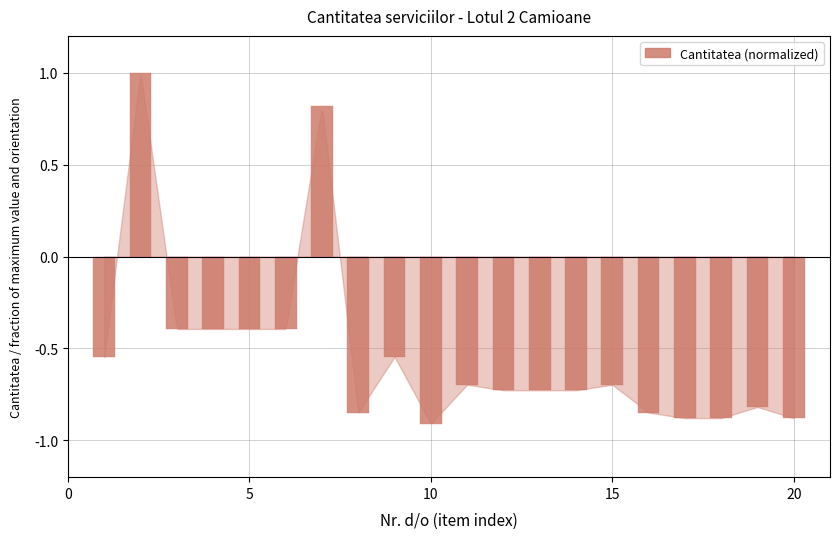

What is the difference between the maximum and second lowest values?

1.9